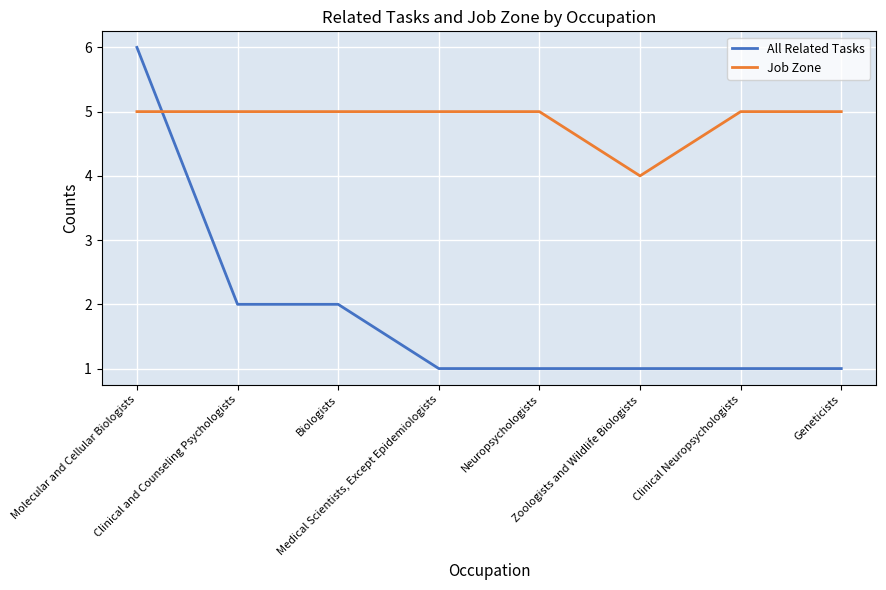

What is the maximum value shown in the chart?

6